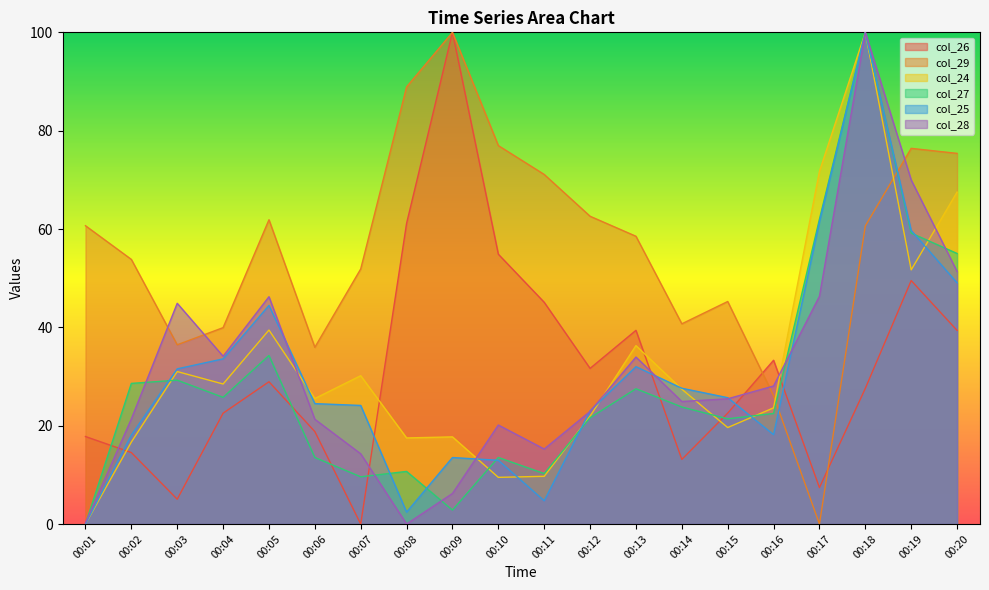

What is the maximum value for col_25?

100.0